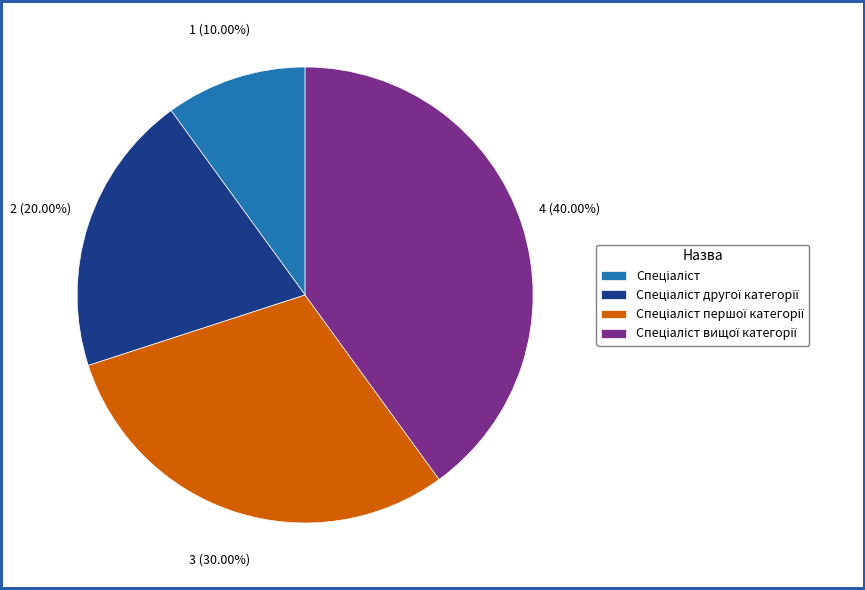

Is there any slice that represents more than half of the pie?

No